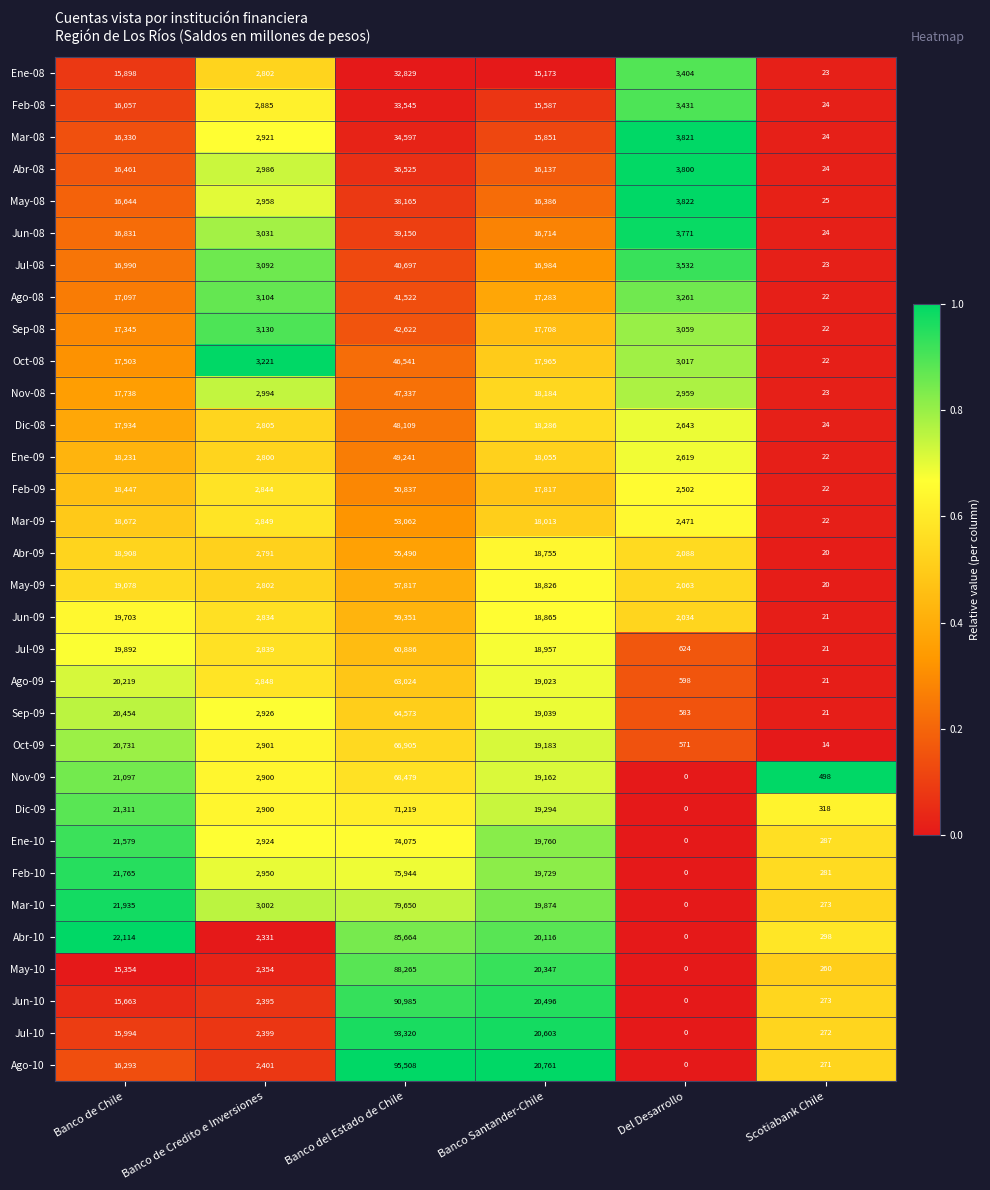

Is it true that Ago-10 equals 64304 at Del Desarrollo?

False